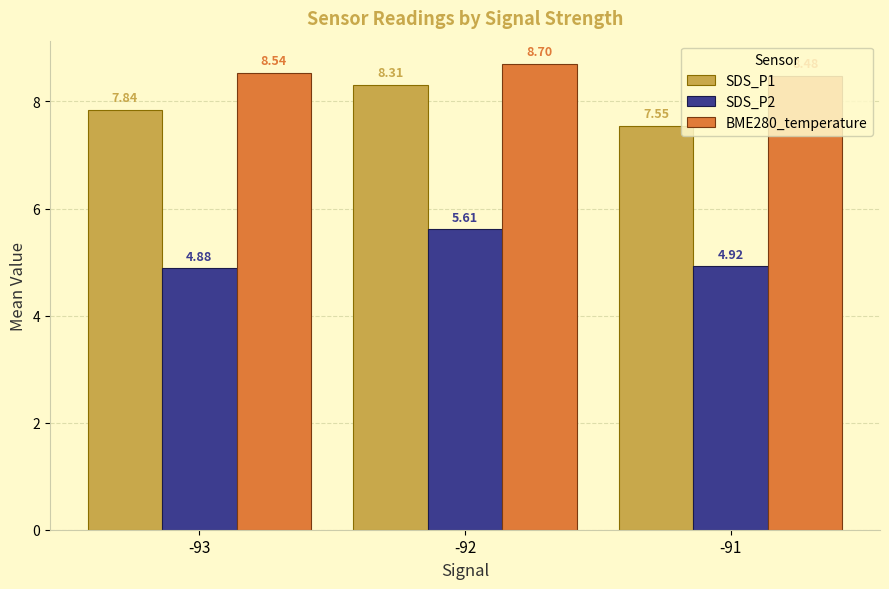

Between -93 and -92, which series saw the biggest shift?

SDS_P2